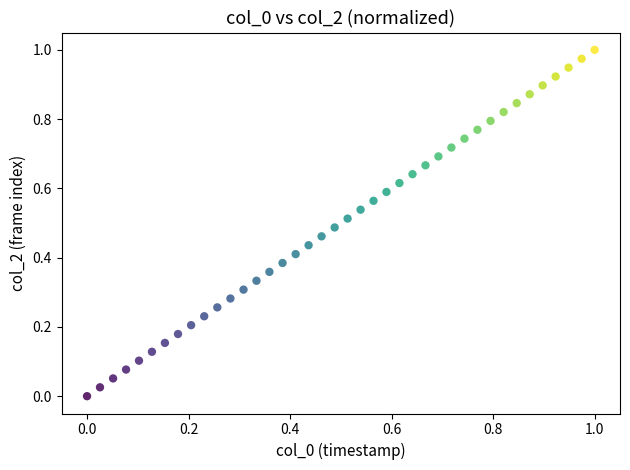

How many points are shown in the scatter plot?

40